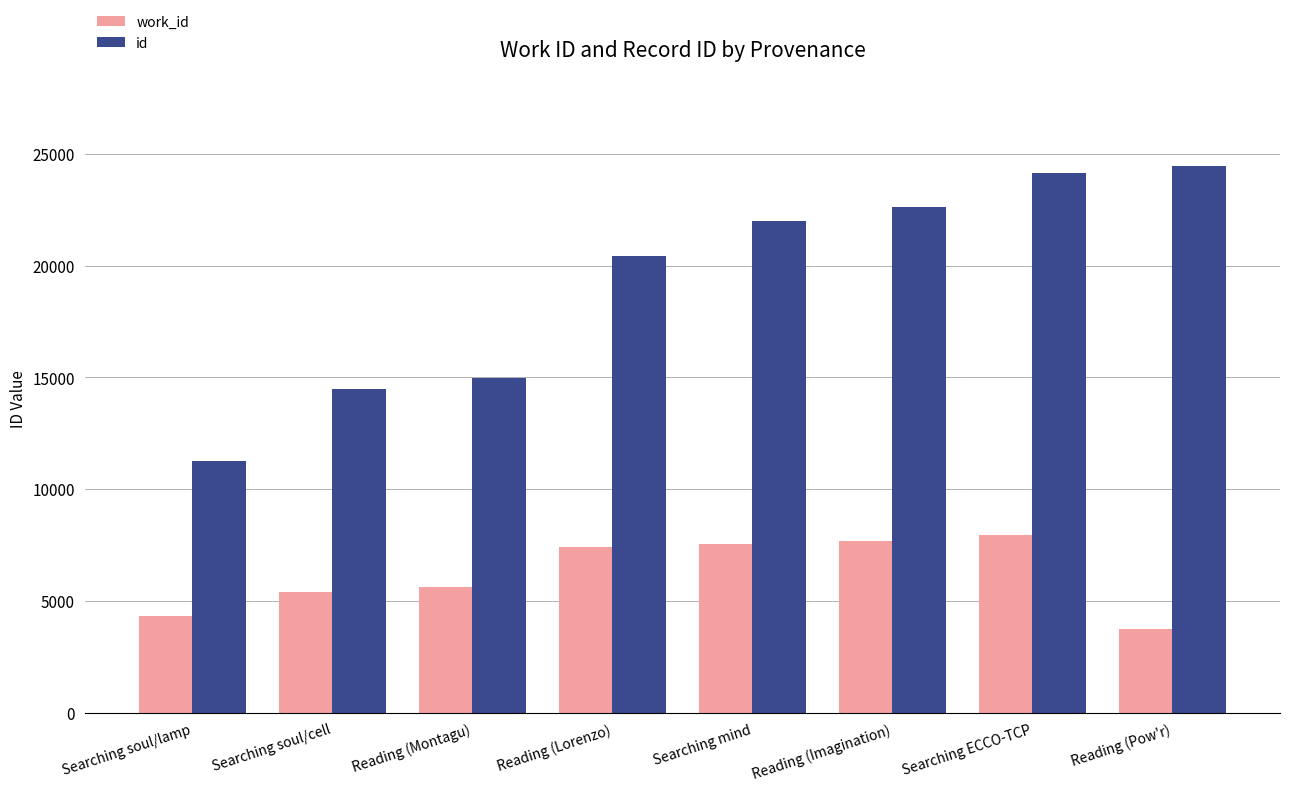

How many categories are shown in the chart?

8